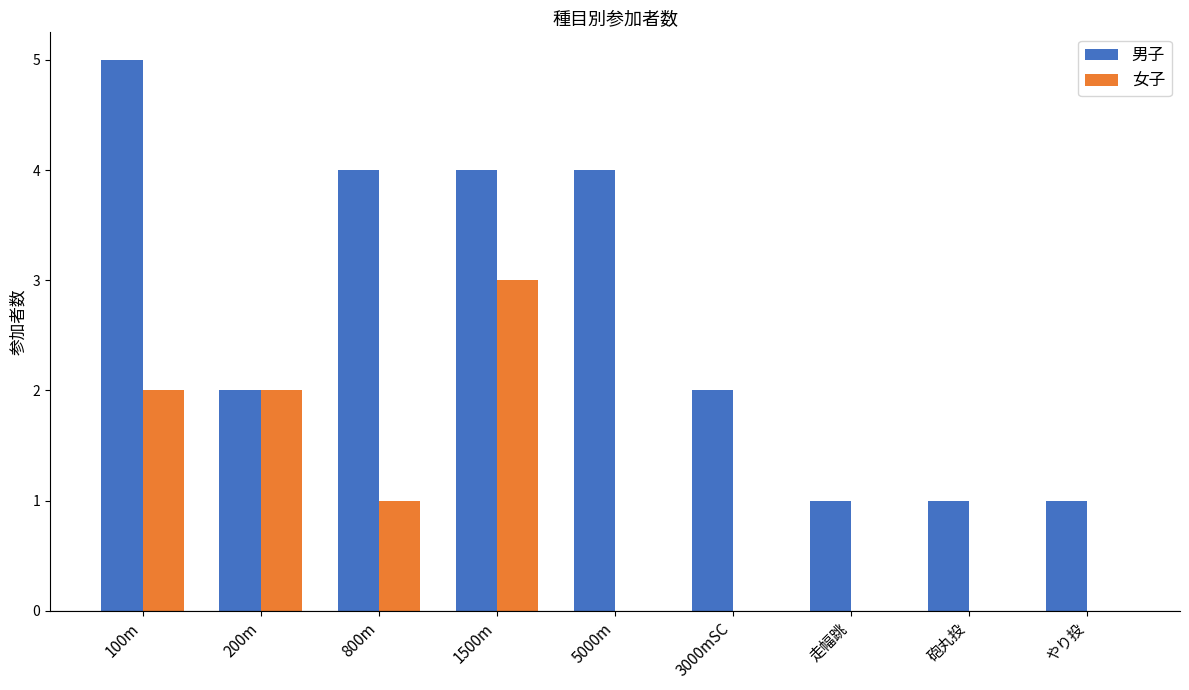

The 女子 series shows 1 at 5000m. True or false?

False